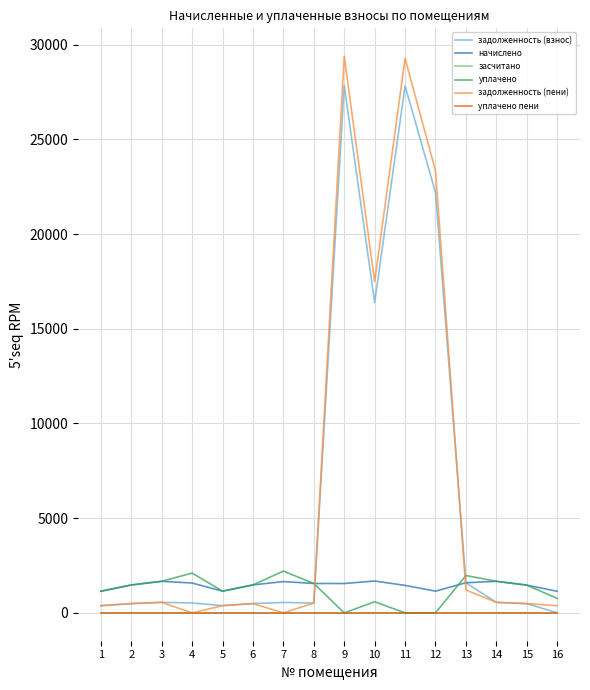

Is this an area chart (filled region under the line)?

No